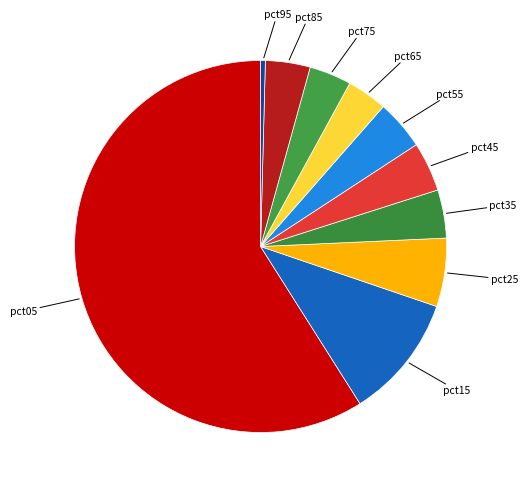

How many slices are in this pie chart?

10